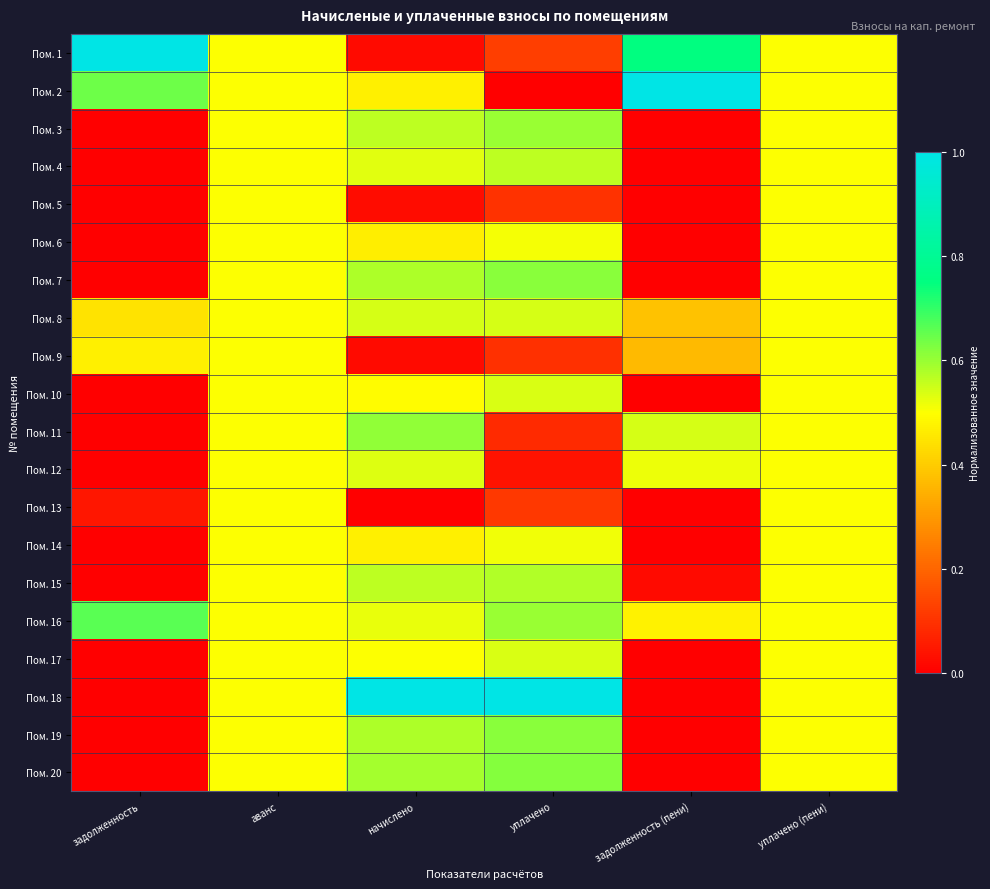

At which category is the sum across all series the highest?

аванс